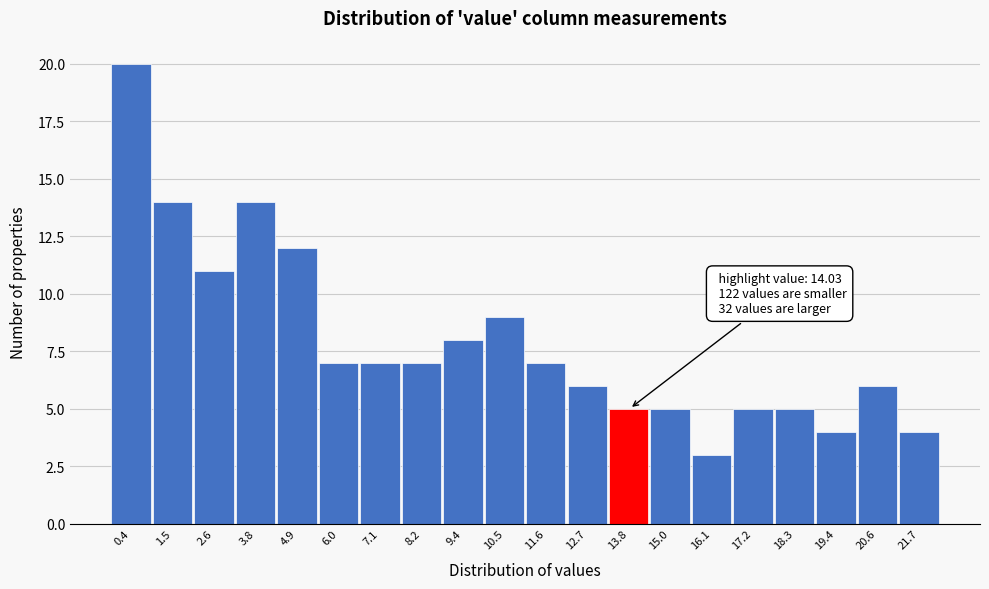

Reading right to left, list all the values displayed in this chart.

21.7=4	20.6=6	19.4=4	18.3=5	17.2=5	16.1=3	15.0=5	13.8=5	12.7=6	11.6=7	10.5=9	9.4=8	8.2=7	7.1=7	6.0=7	4.9=12	3.8=14	2.6=11	1.5=14	0.4=20